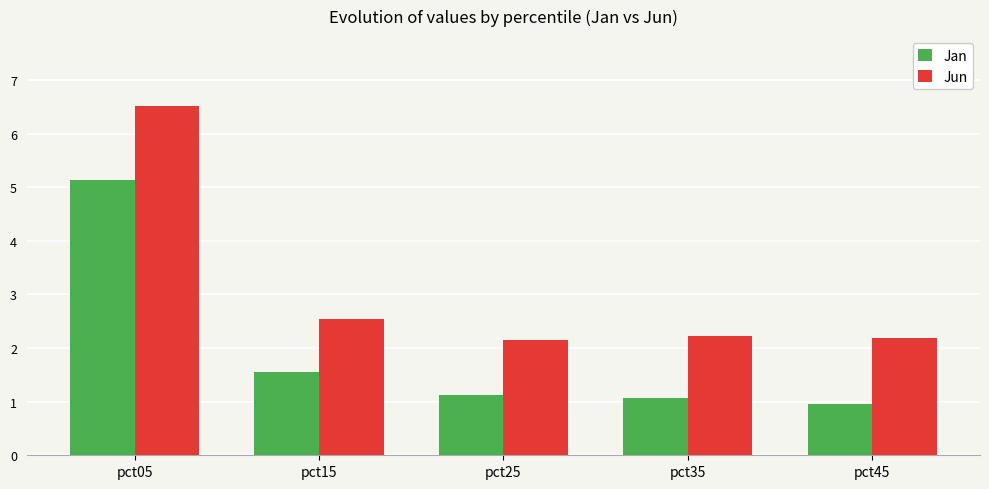

What is the approximate value of Jun at pct05?

6.5